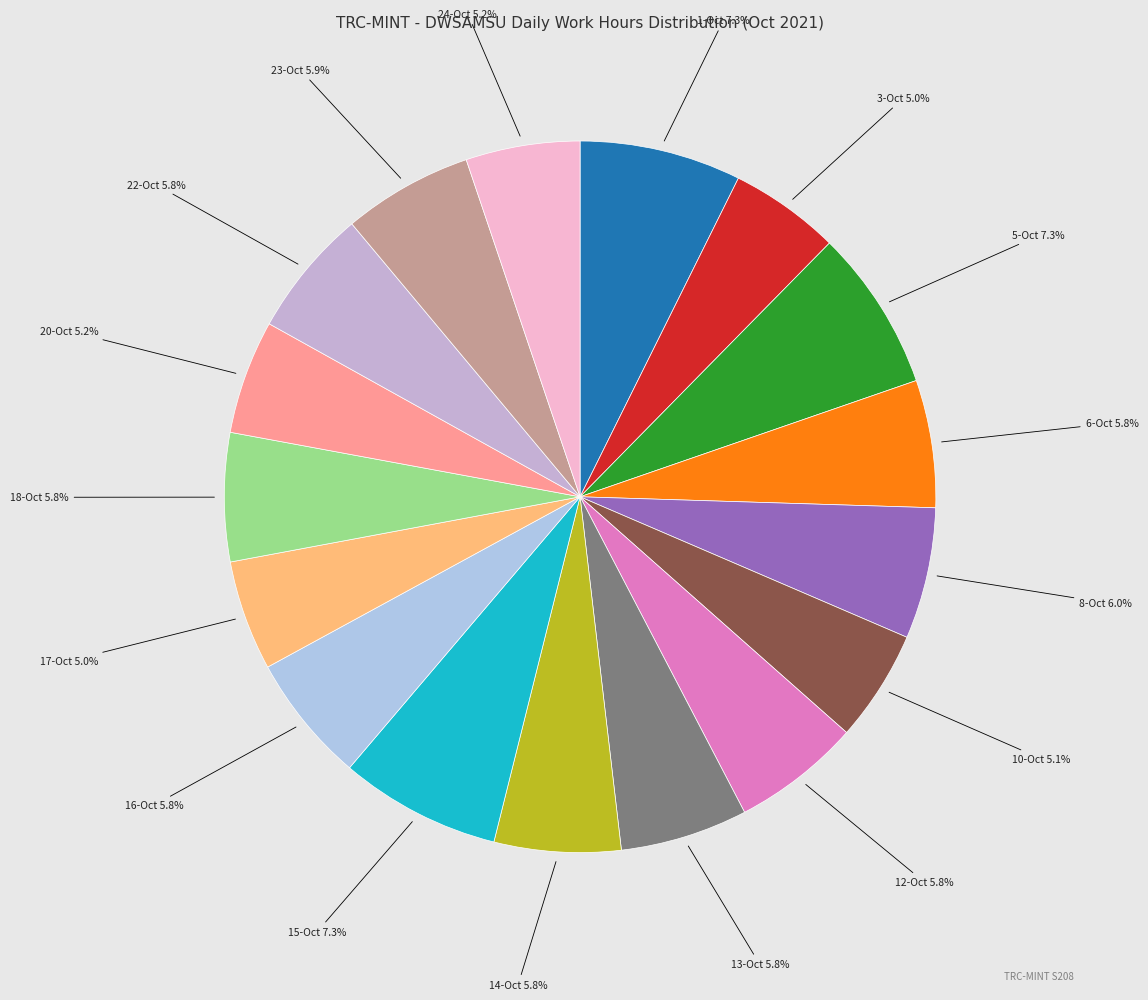

True or false: 17-Oct accounts for 5% of the total.

True